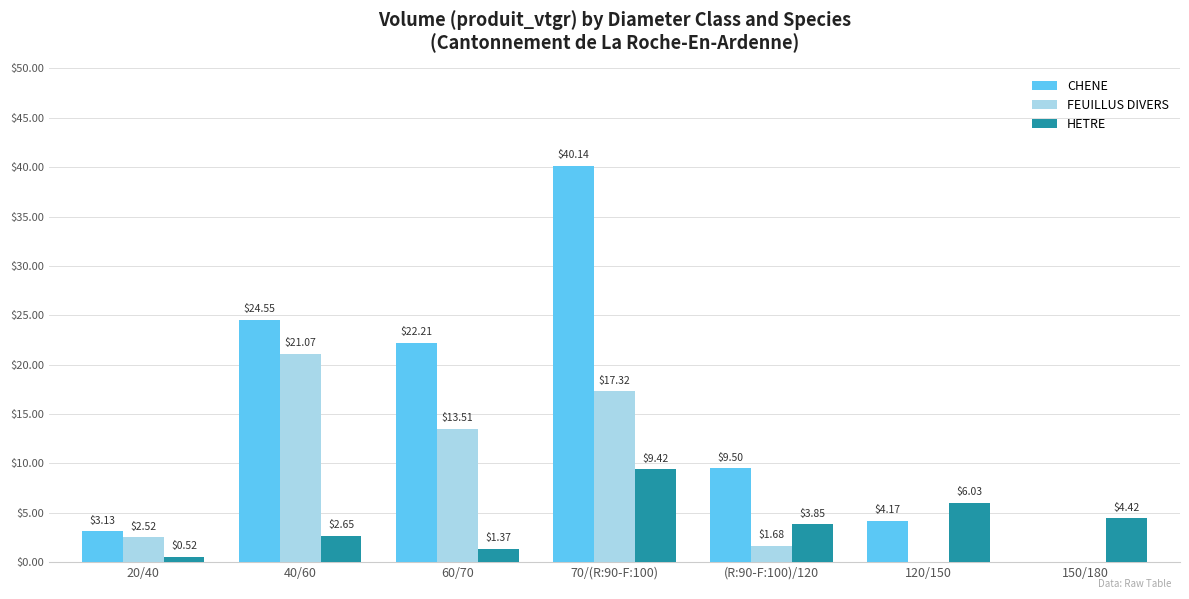

Between 40/60 and (R:90-F:100)/120, which series saw the biggest shift?

FEUILLUS DIVERS